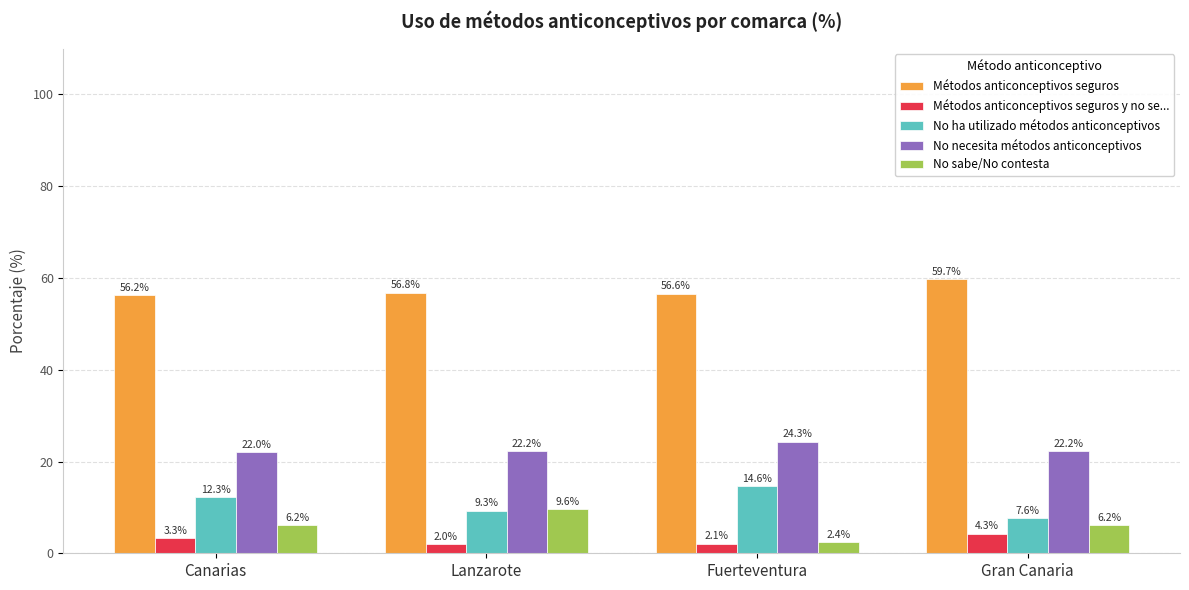

Reading right to left, extract all data points from this chart.

Métodos anticonceptivos seguros: 59.7	56.6	56.8	56.2
Métodos anticonceptivos seguros y no se...: 4.3	2.1	2.0	3.3
No ha utilizado métodos anticonceptivos: 7.6	14.6	9.3	12.3
No necesita métodos anticonceptivos: 22.2	24.3	22.2	22.0
No sabe/No contesta: 6.2	2.4	9.6	6.2